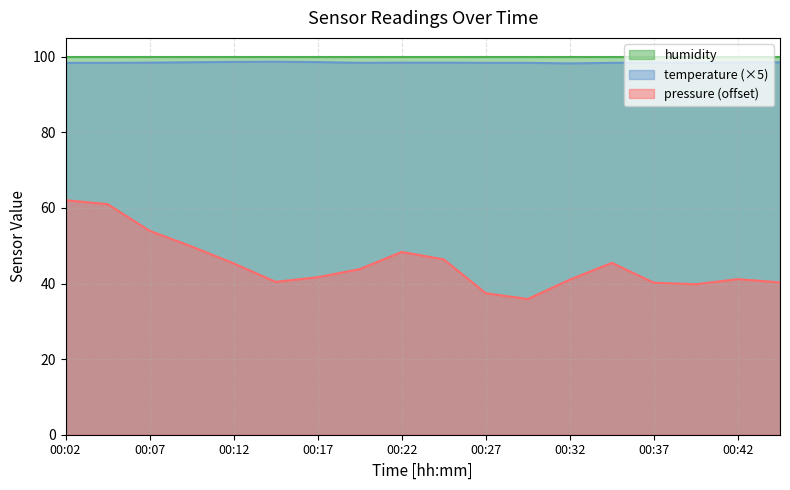

What is the difference between the maximum and minimum values in the pressure (offset) series?

26.1